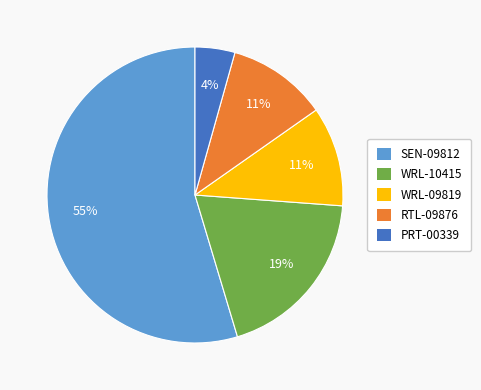

To the nearest percent, what is the difference between the PRT-00339 and WRL-10415 slice percentages?

15%